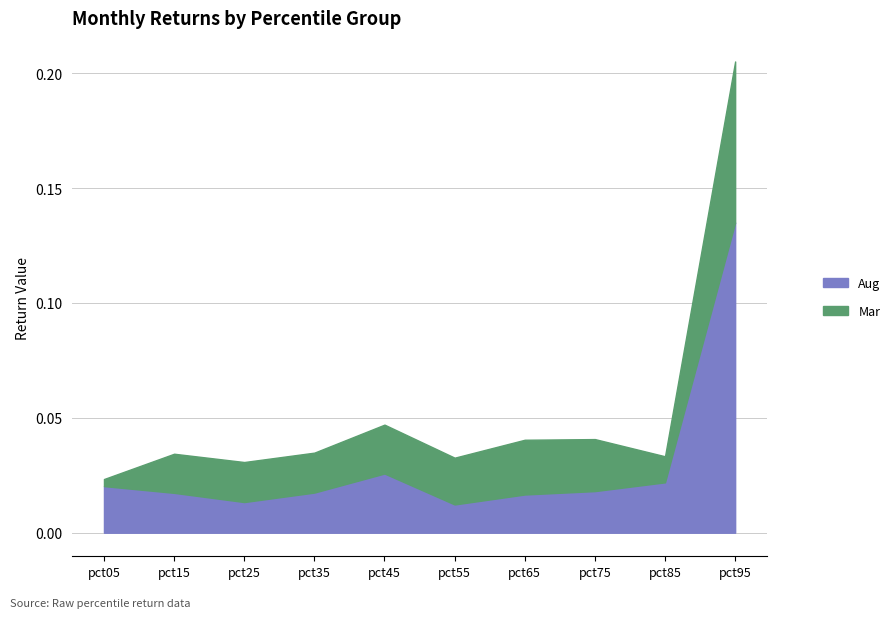

Rank the categories by value from highest to lowest.

pct95, pct45, pct85, pct05, pct75, pct35, pct15, pct65, pct25, pct55